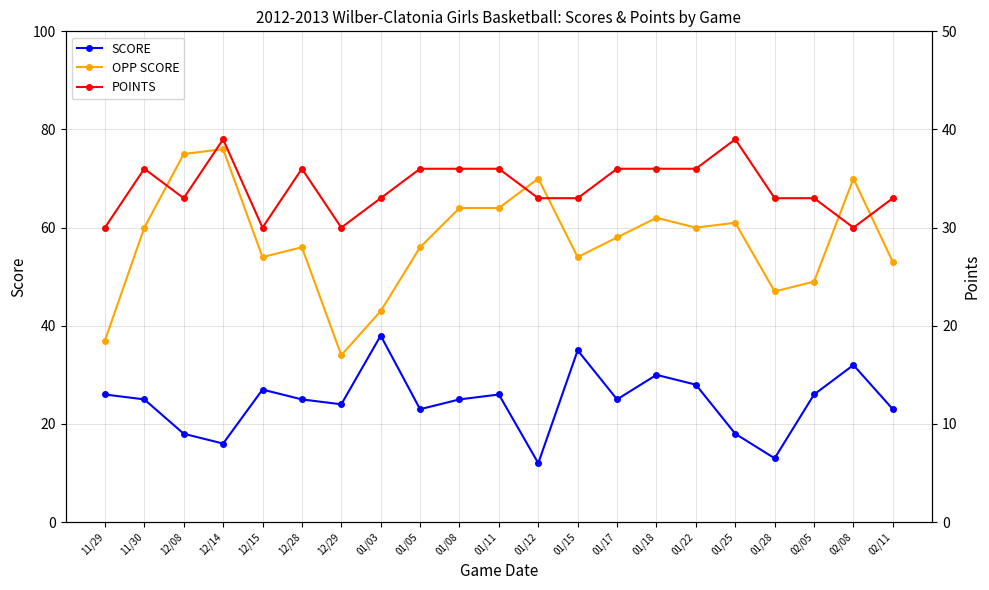

How many data points does each series have?

21